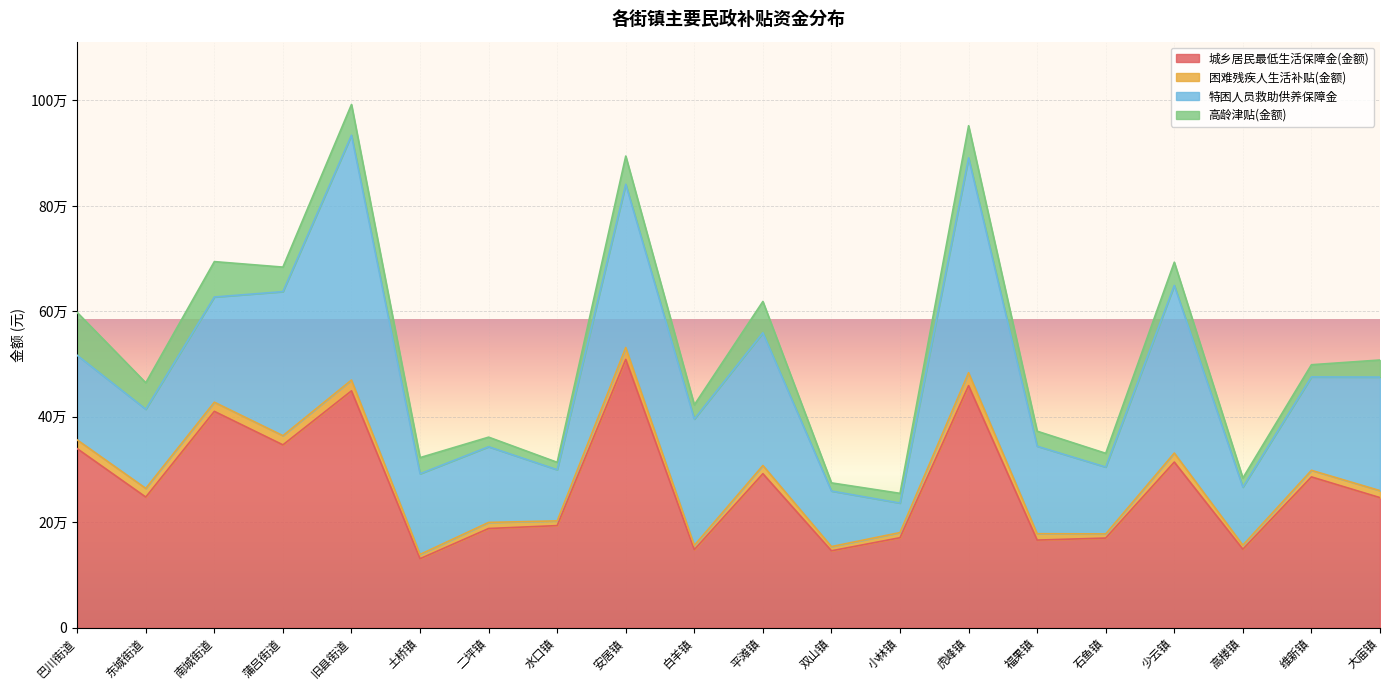

How many values in the 高龄津贴(金额) series exceed 32390?

9